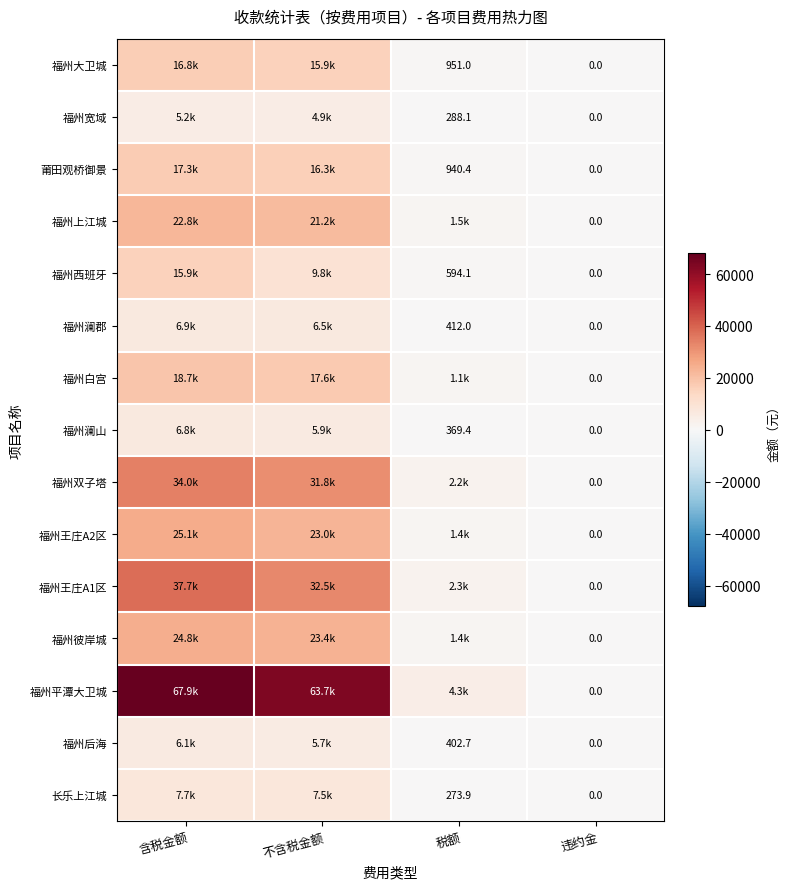

Which series changed the most between 税额 and 违约金?

福州平潭大卫城